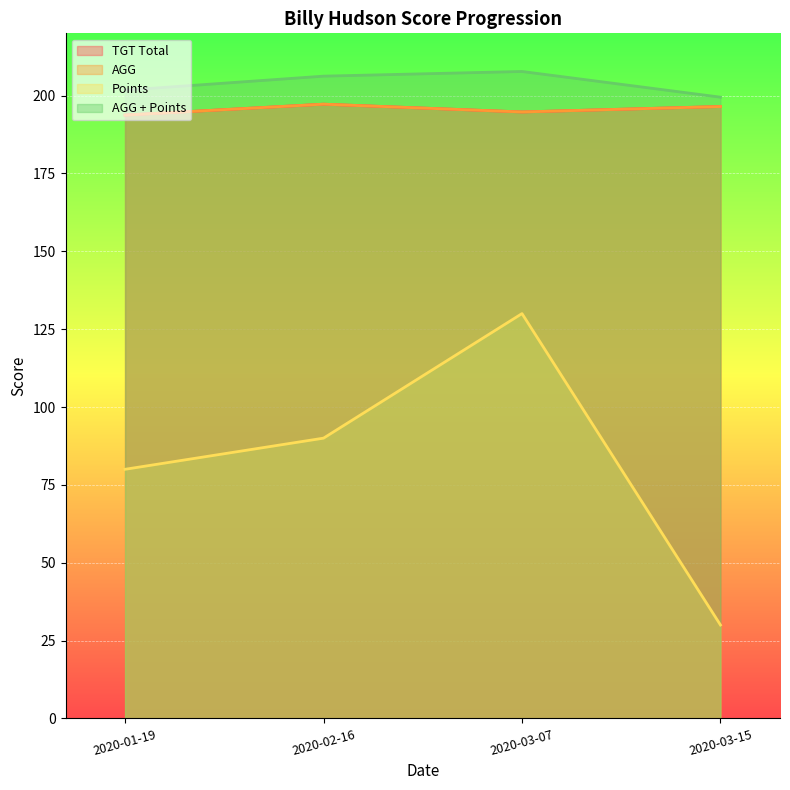

True or false: AGG + Points and TGT Total cross at least once.

False